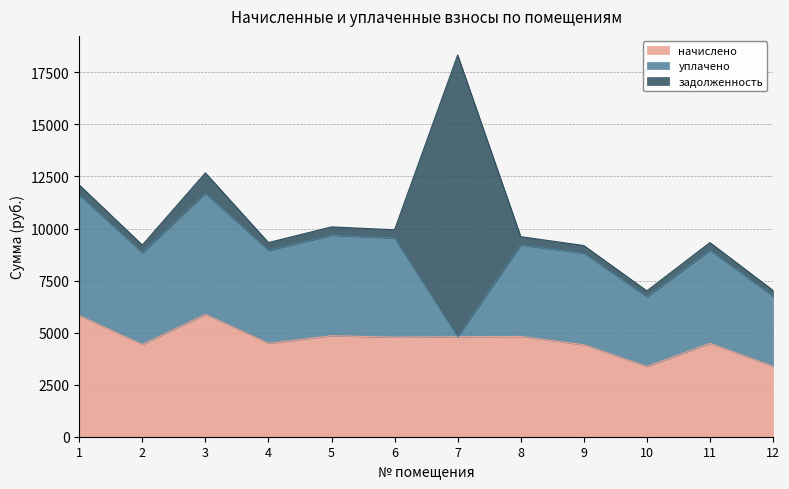

The уплачено series shows 6825.9 at 8. True or false?

False